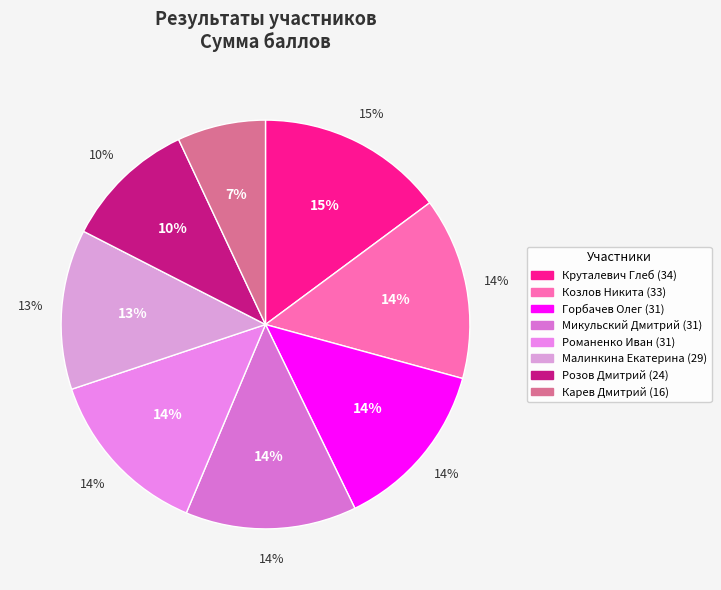

Which category has the biggest portion of the pie?

Круталевич Глеб